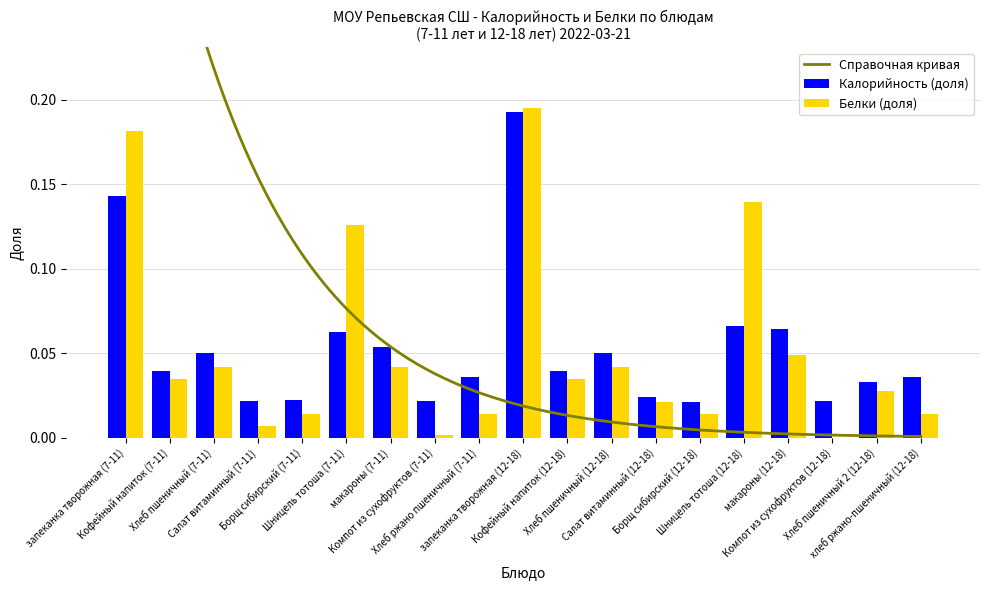

At which label does Белки reach its minimum?

Компот из сухофруктов (12-18)